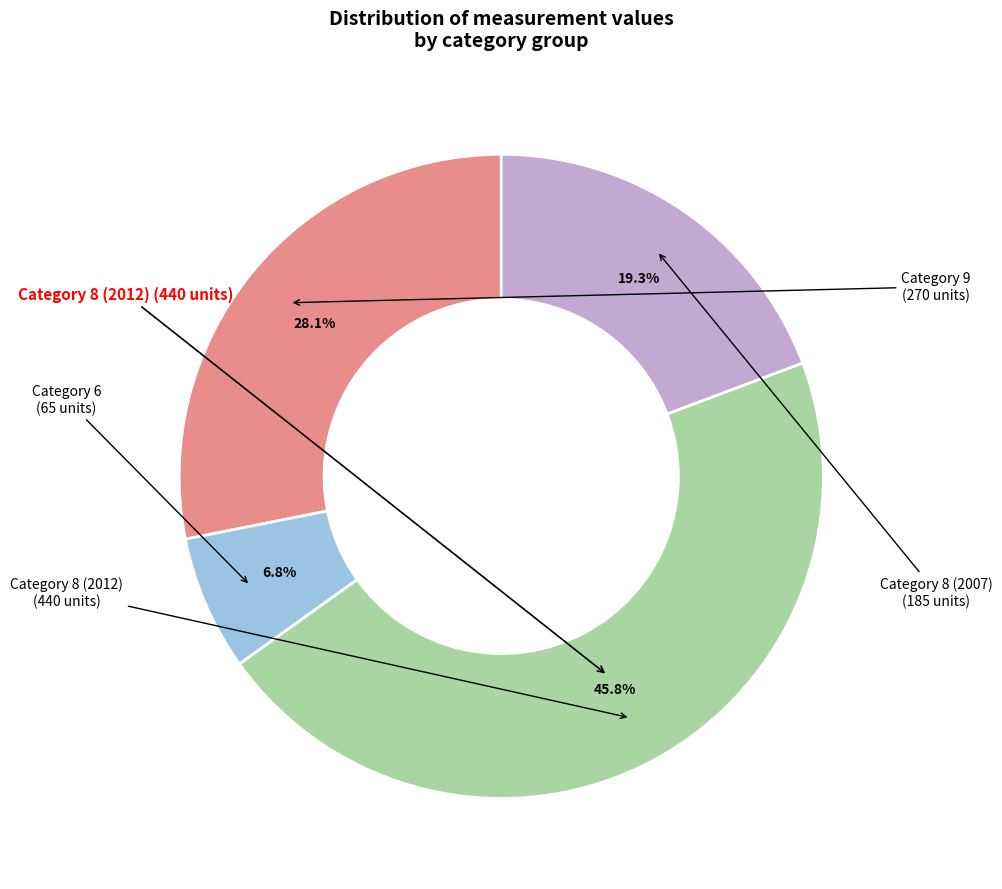

Is there any slice that represents more than half of the pie?

No